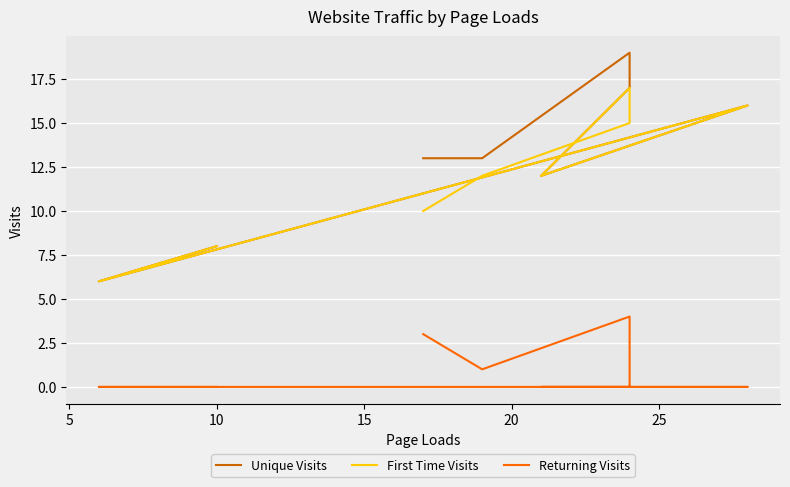

Reading left to right, list all the values displayed in this chart.

Unique Visits: 13	13	19	17	12	16	6	8
First Time Visits: 10	12	15	17	12	16	6	8
Returning Visits: 3	1	4	0	0	0	0	0